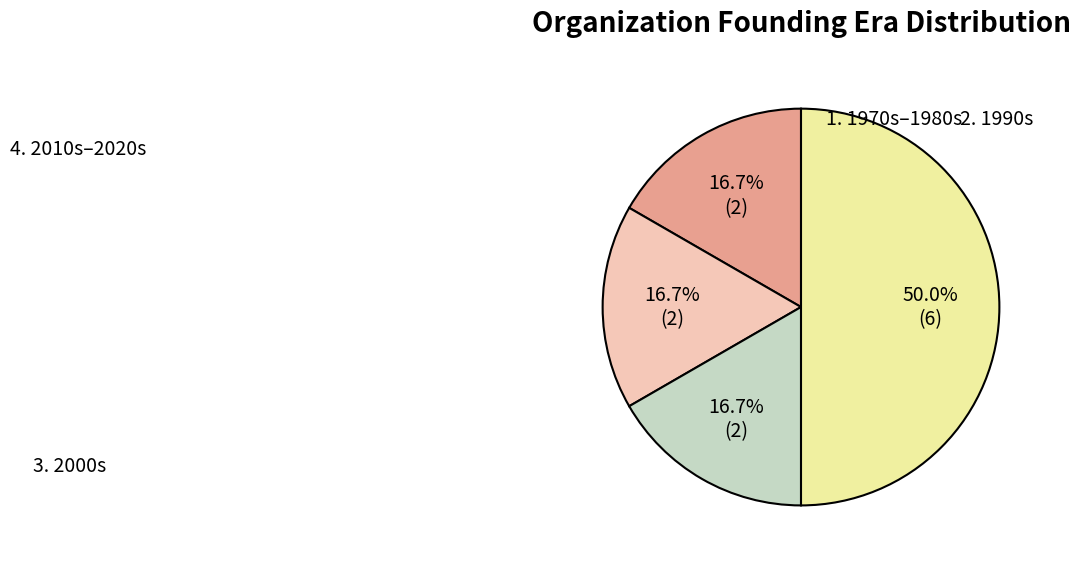

How many slices are in this pie chart?

4